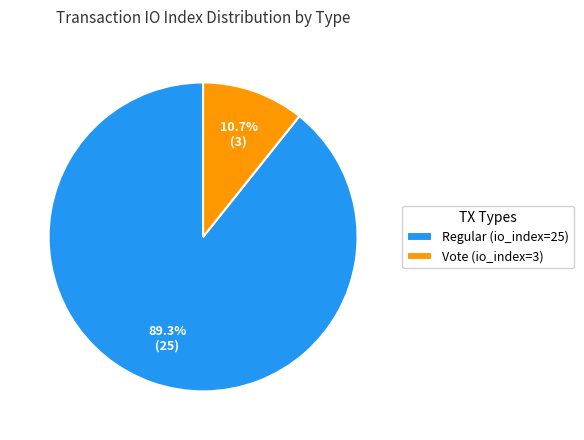

Is there a majority slice in this chart?

Yes